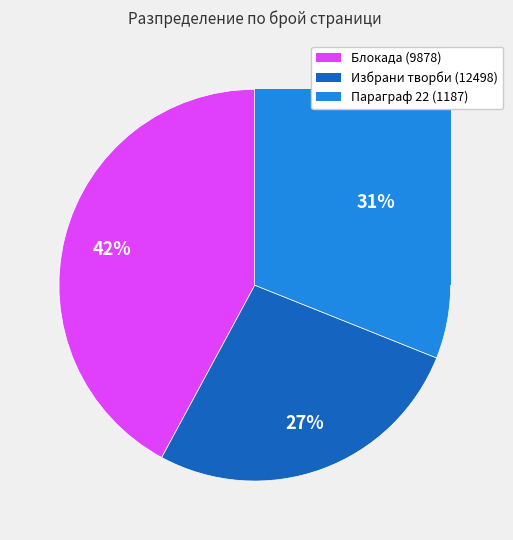

What percentage is the Параграф 22 (1187) slice, to the nearest percent?

31%